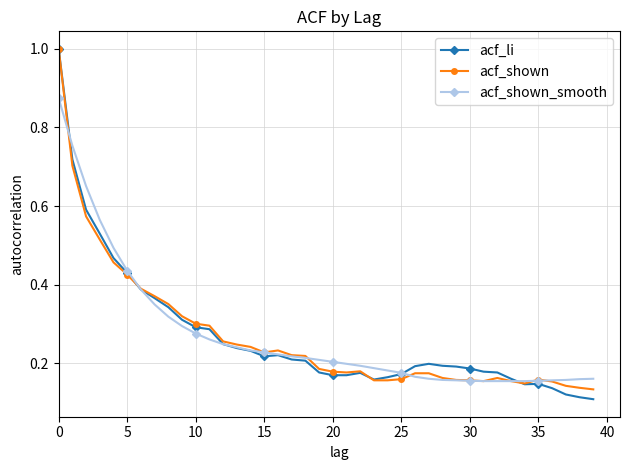

True or false: acf_shown has more than 0 points higher than both neighbors.

True